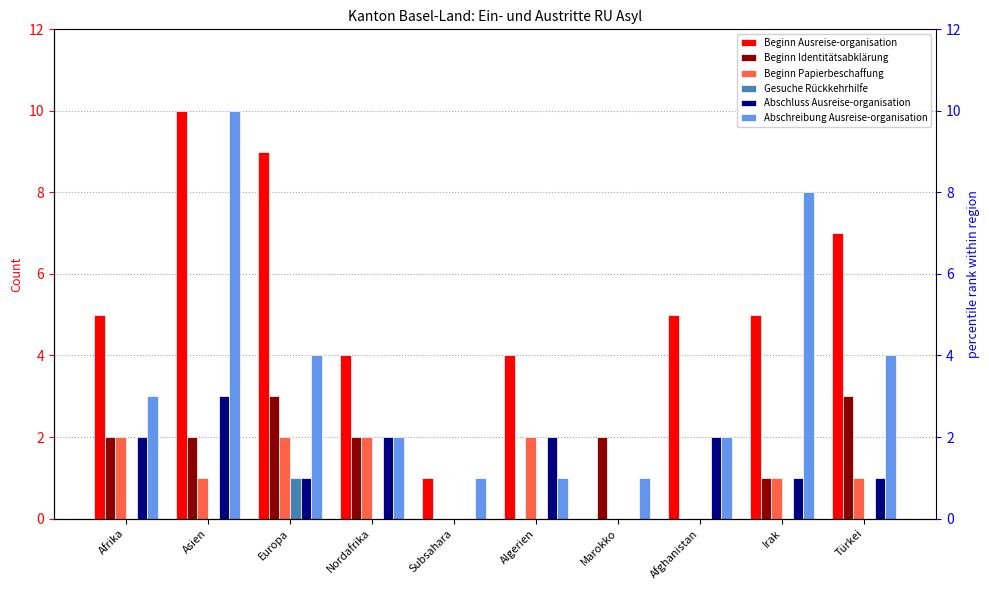

Reading left to right, transcribe all the data shown in this chart.

Beginn Ausreise-organisation: 5	10	9	4	1	4	0	5	5	7
Beginn Identitätsabklärung: 2	2	3	2	0	0	2	0	1	3
Beginn Papierbeschaffung: 2	1	2	2	0	2	0	0	1	1
Gesuche Rückkehrhilfe: 0	0	1	0	0	0	0	0	0	0
Abschluss Ausreise-organisation: 2	3	1	2	0	2	0	2	1	1
Abschreibung Ausreise-organisation: 3	10	4	2	1	1	1	2	8	4